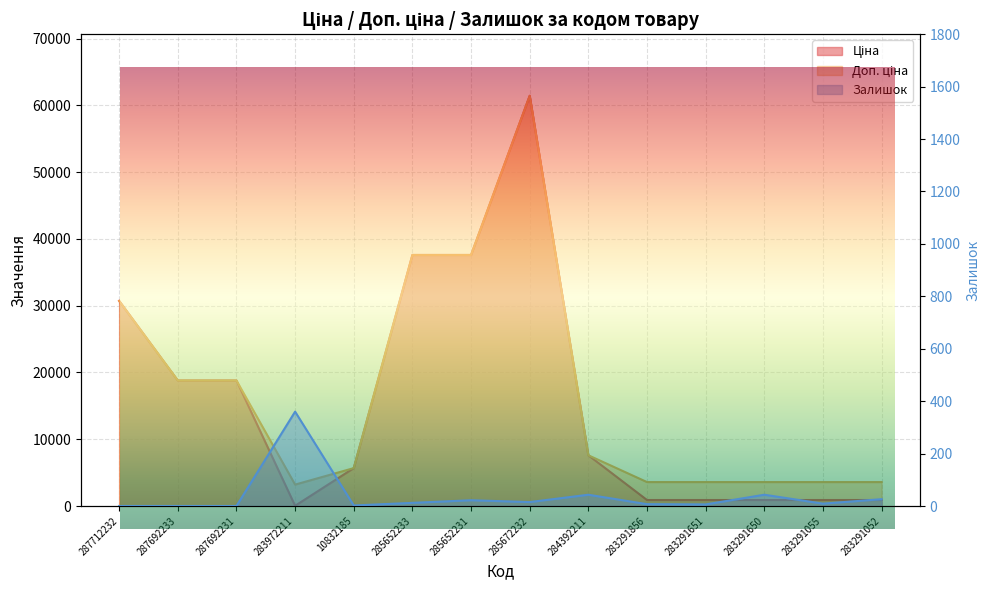

What is the spread (max minus min) of values at 285652233?

37581.6